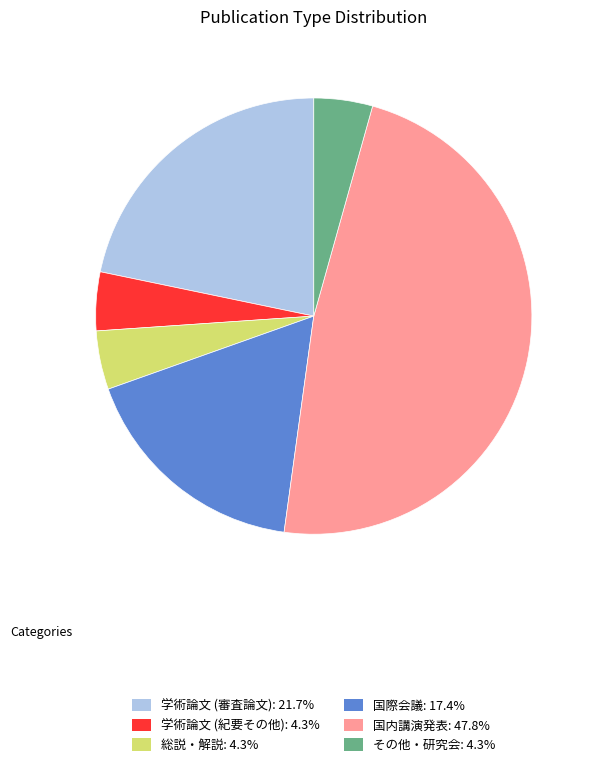

Do 学術論文 (紀要その他): 4.3% and 国内講演発表: 47.8% together represent more than half of the pie?

Yes